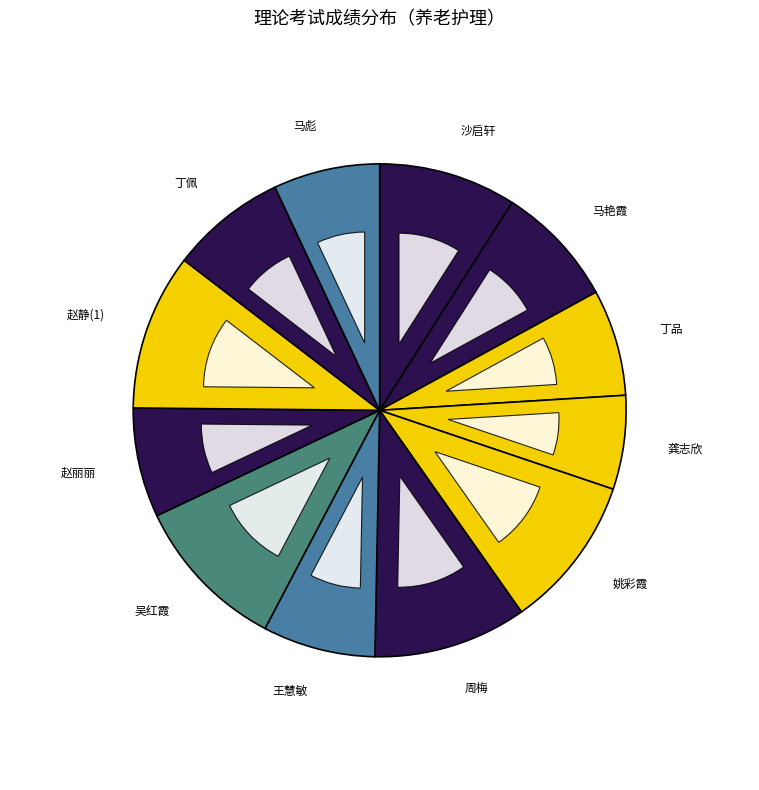

What percentage is the 沙启轩 slice, to the nearest percent?

9%